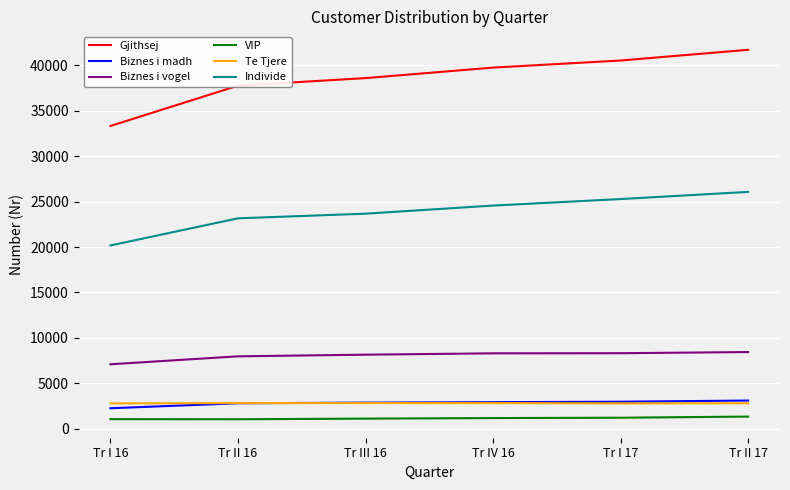

What is the difference between the second highest and minimum values in the Te Tjere series?

38